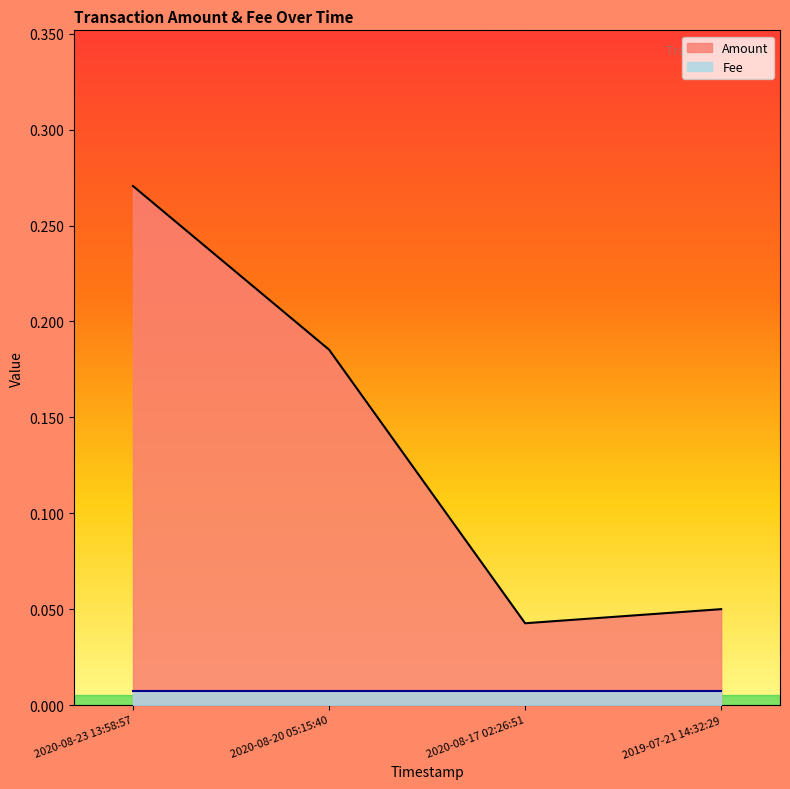

What is the change in value from 2020-08-20 05:15:40 to 2020-08-17 02:26:51?

-0.1